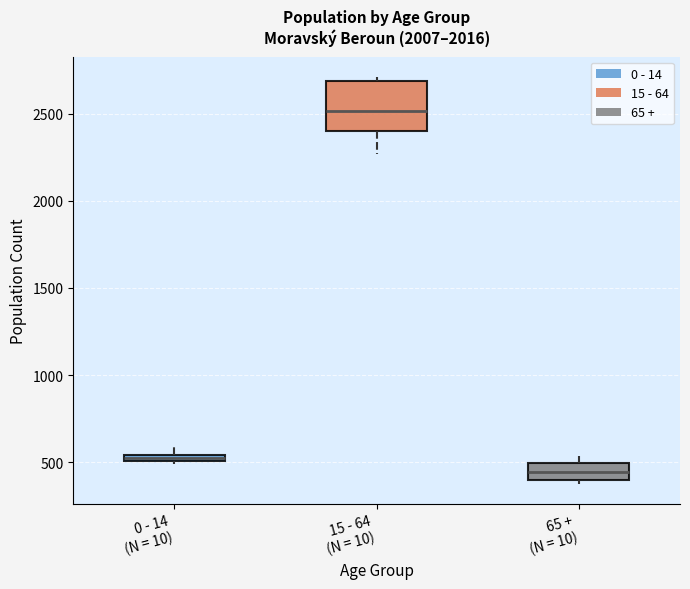

Which box is the tallest, from its lower edge to its upper edge?

15 - 64 (N = 10)